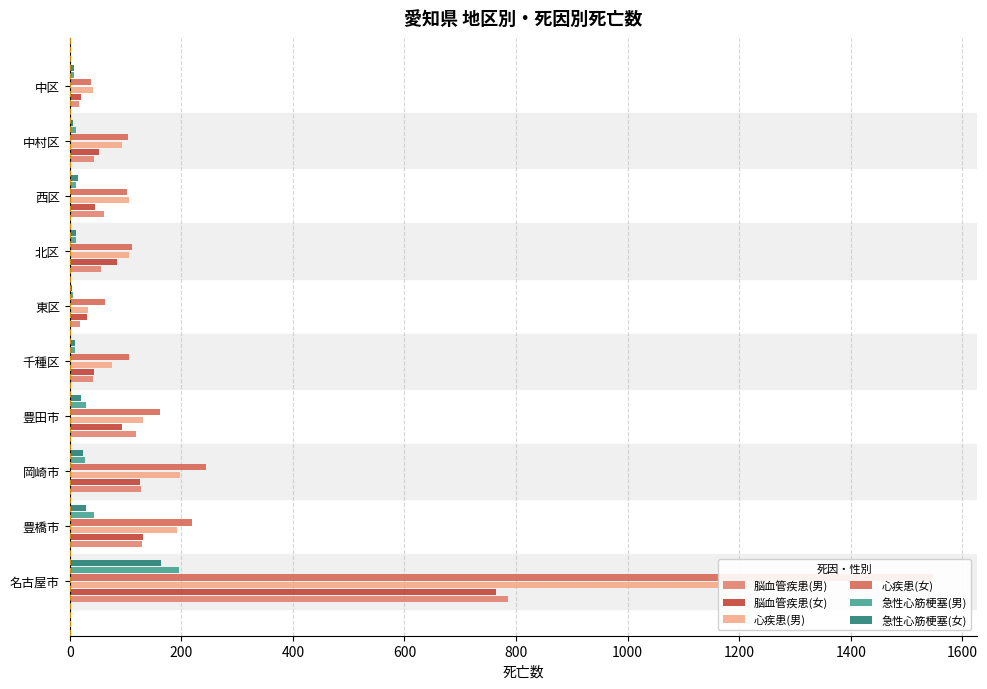

How many bars are there in total?

60